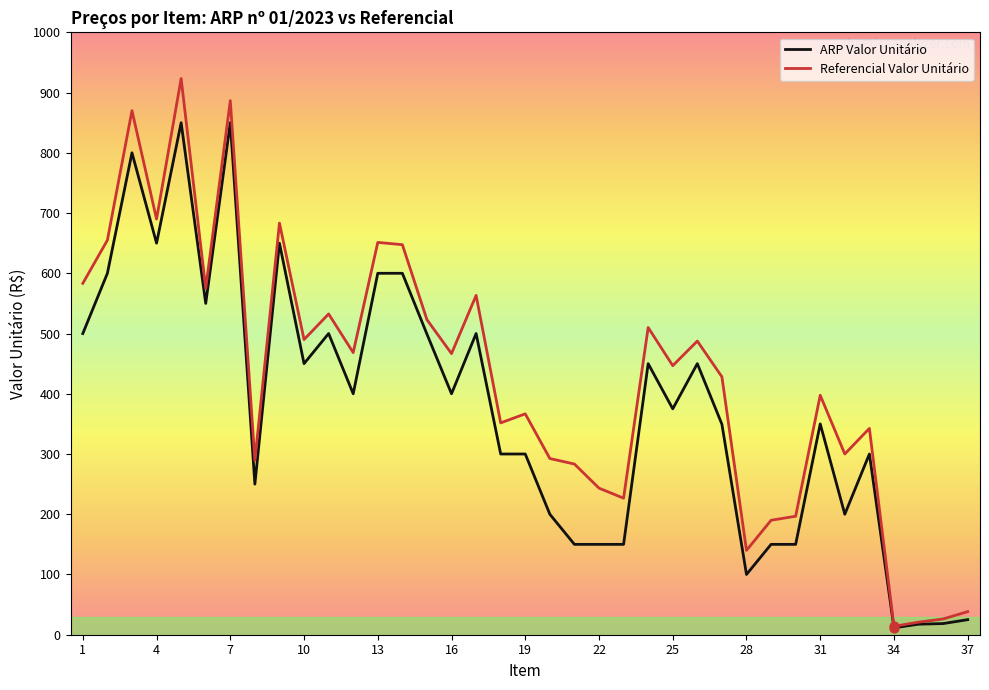

What are all the series names shown in the legend?

ARP Valor Unitário, Referencial Valor Unitário